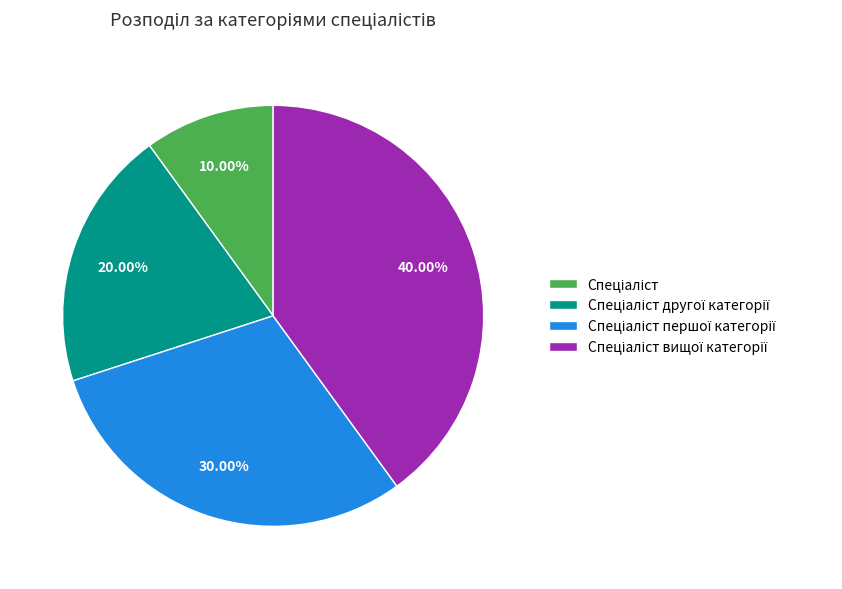

Is there any slice that represents more than half of the pie?

No